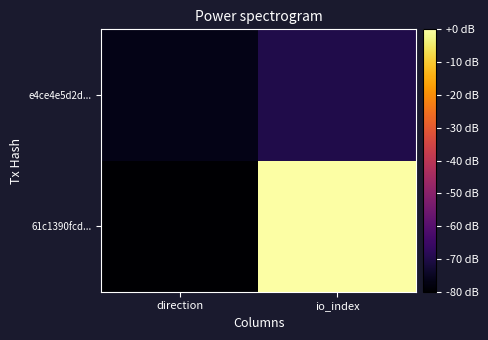

What is the spread (max minus min) of values at direction?

3.4